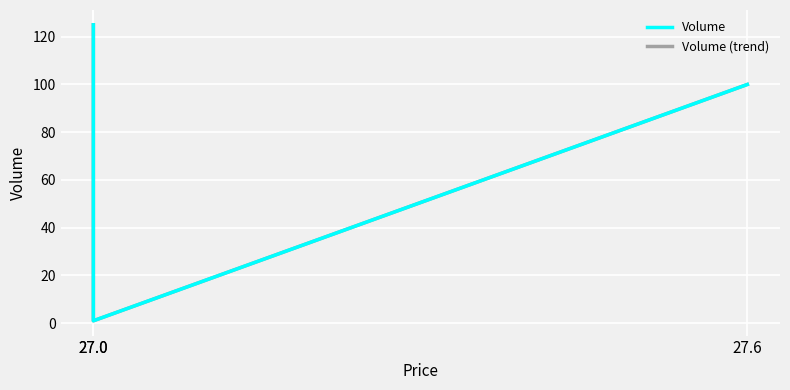

Between 27.6 and 27.0, which series saw the biggest shift?

Volume